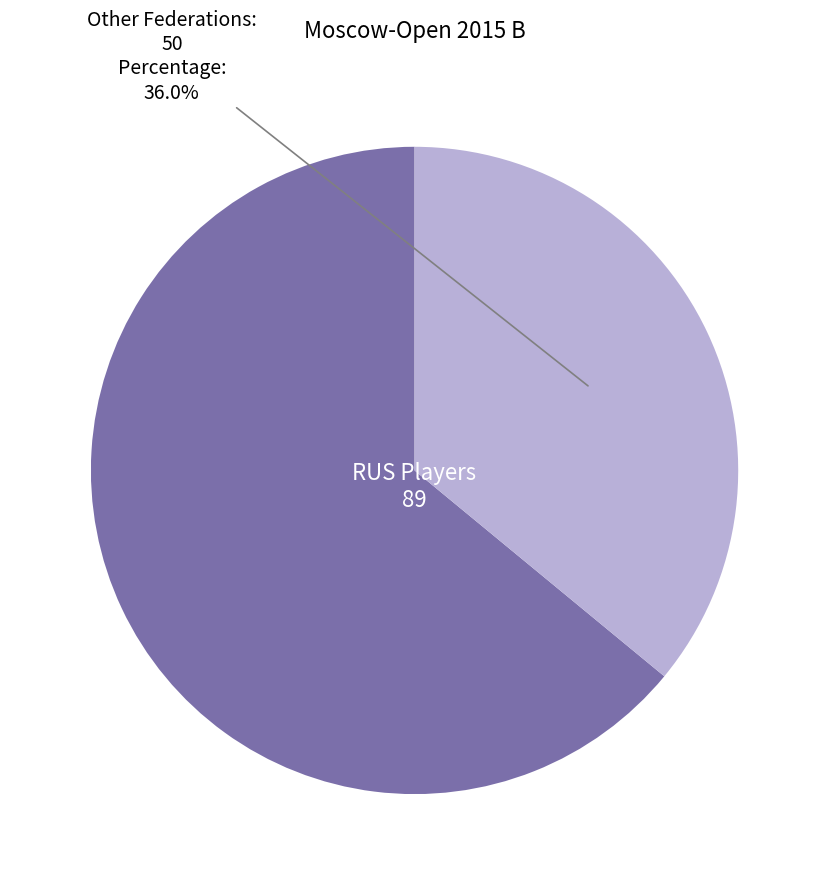

What percentage is the Other slice, to the nearest percent?

36%